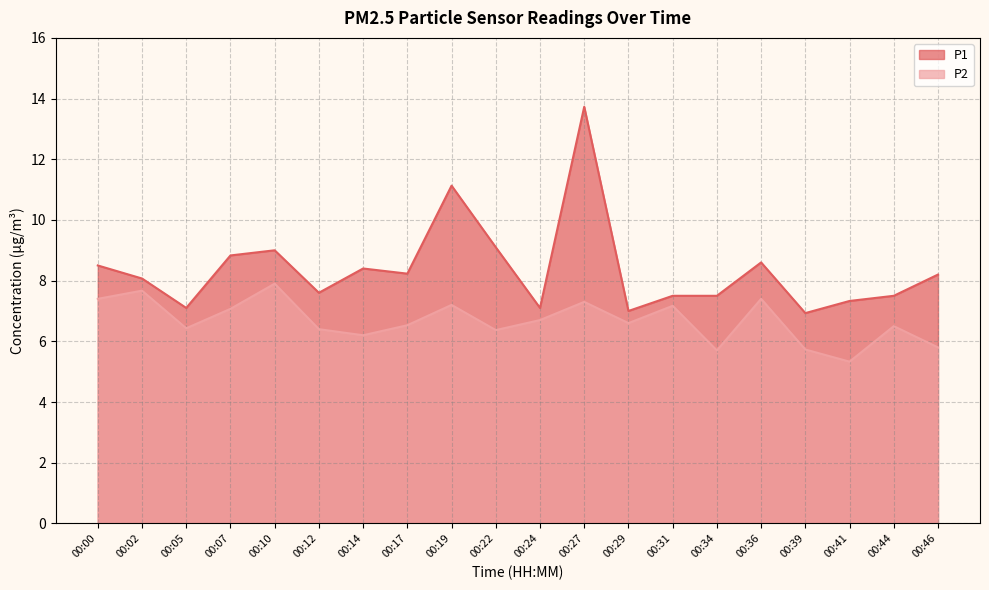

What is the spread (max minus min) of values at 00:36?

1.2